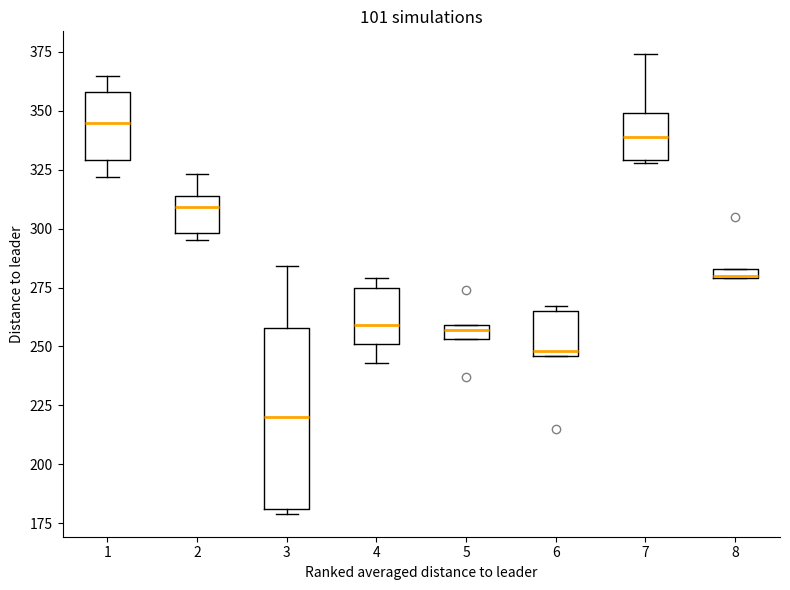

Where is the lower edge of the box at x = 5 on the y-axis? The values are not printed on the chart, so give them approximately, as read against the axis.

255